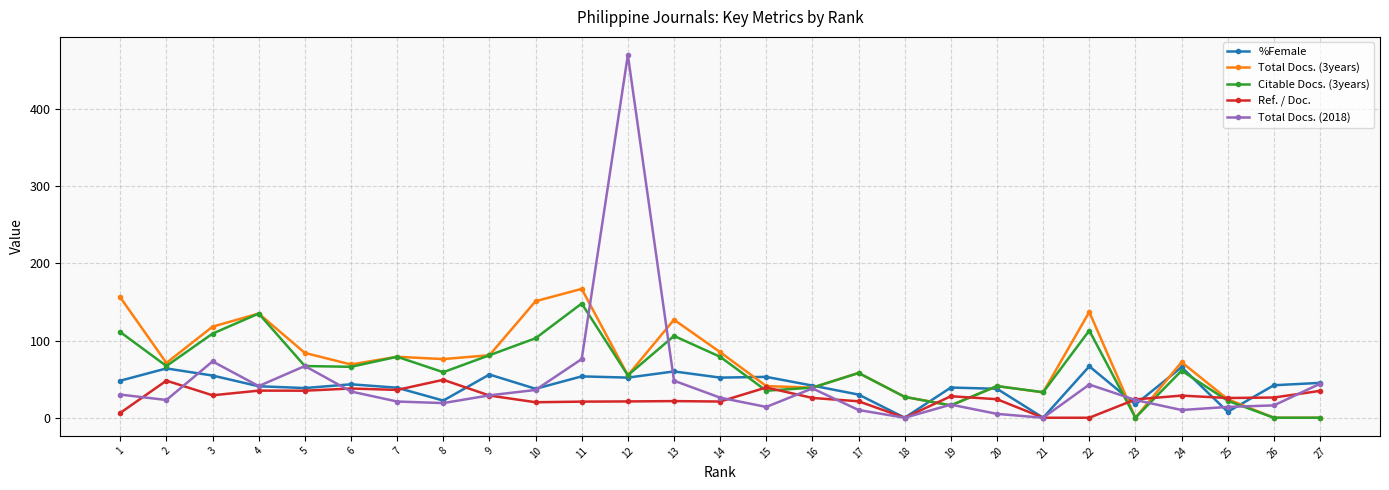

The value of Citable Docs. (3years) at 20 is 41.0. True or false?

True